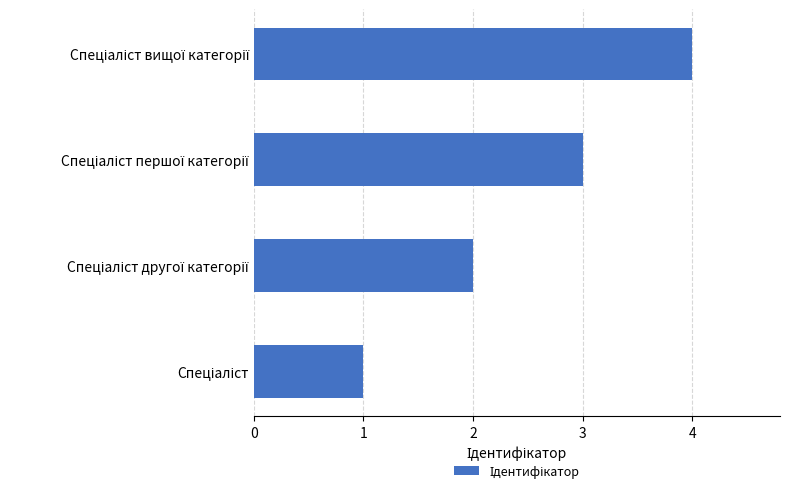

What is the difference between the maximum and minimum values?

3